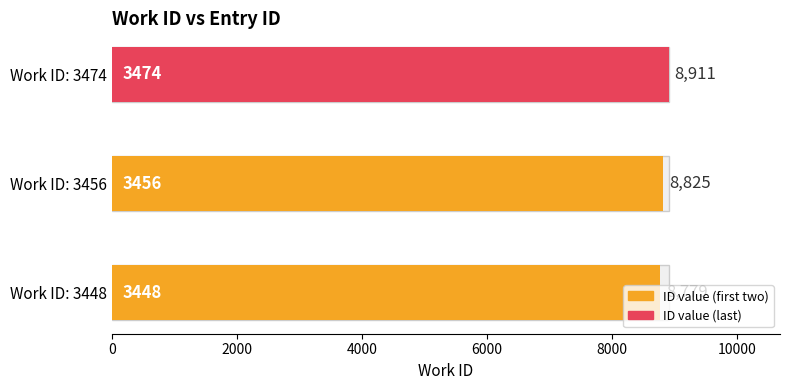

Where does the data first go above 8825?

3474